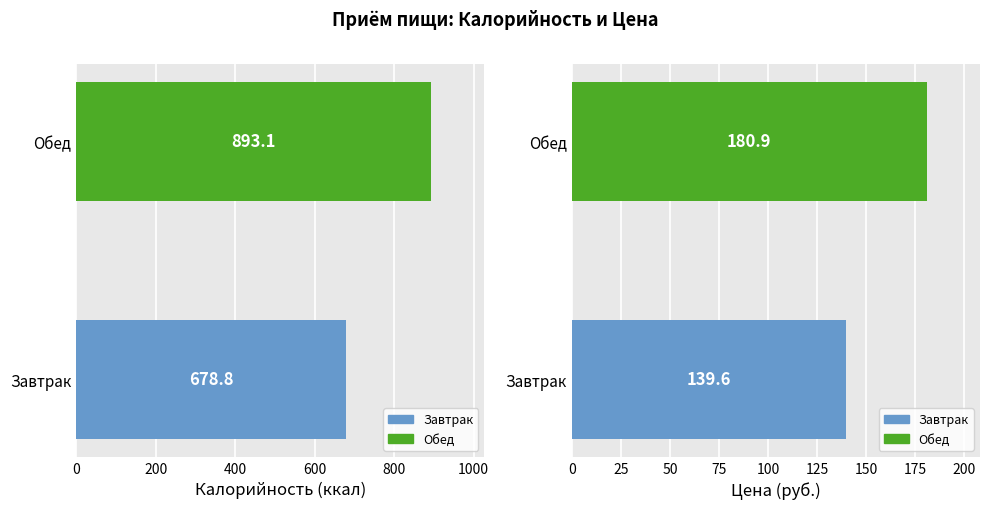

Which series has the largest total across all categories?

Калорийность (ккал)